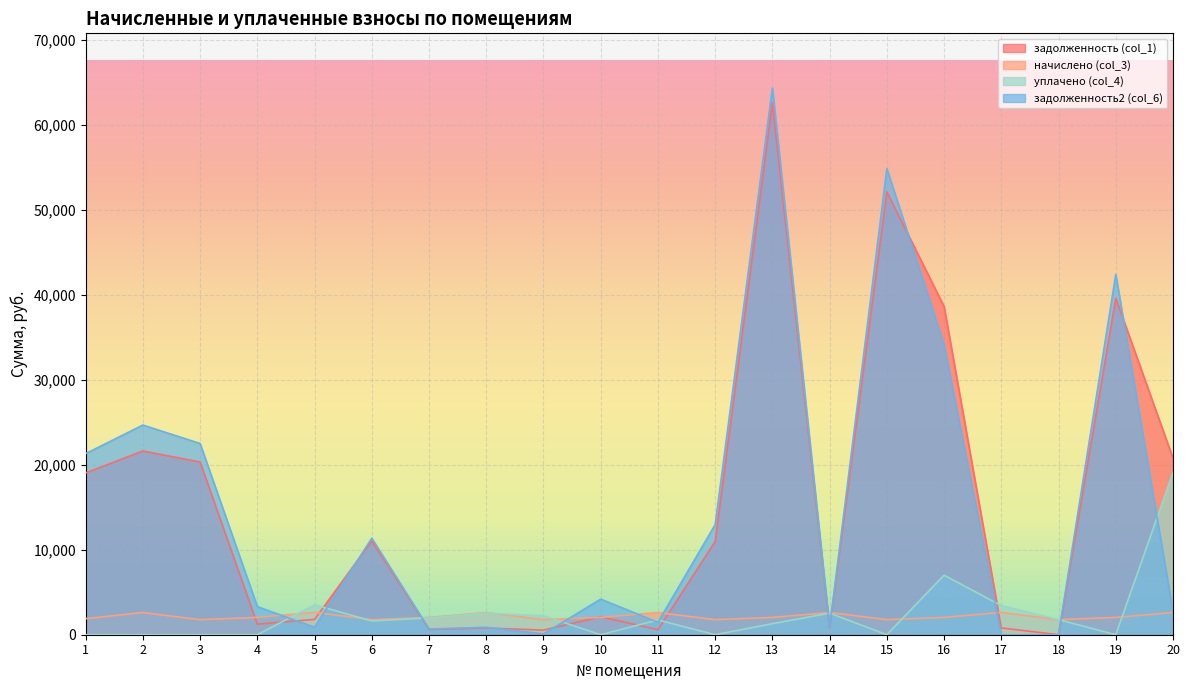

How many lines are shown in the chart?

4